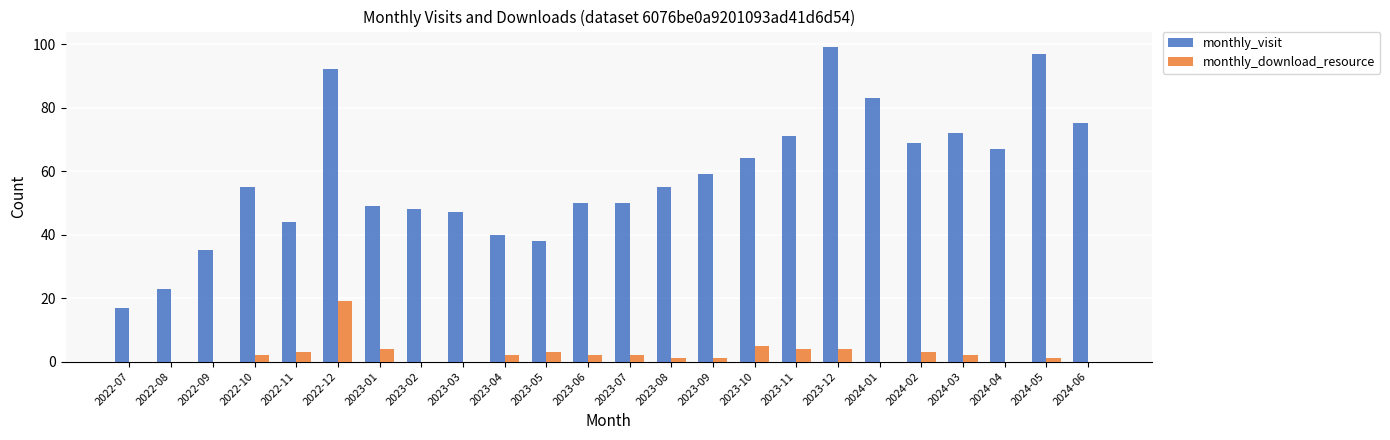

What is the maximum value shown in the chart?

99